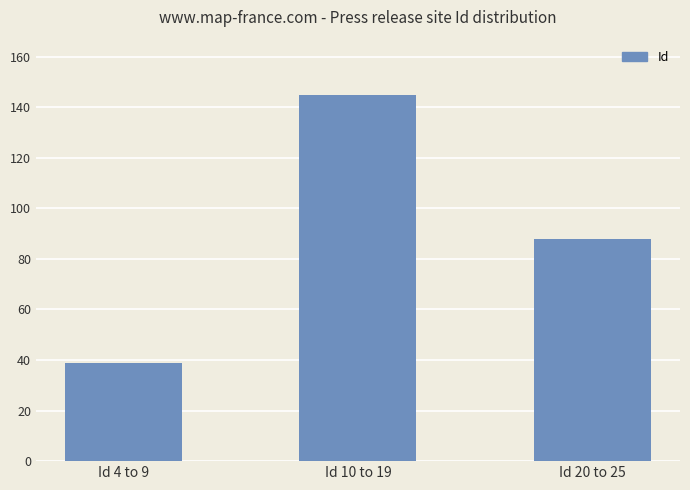

Does the chart contain stacked bars?

No